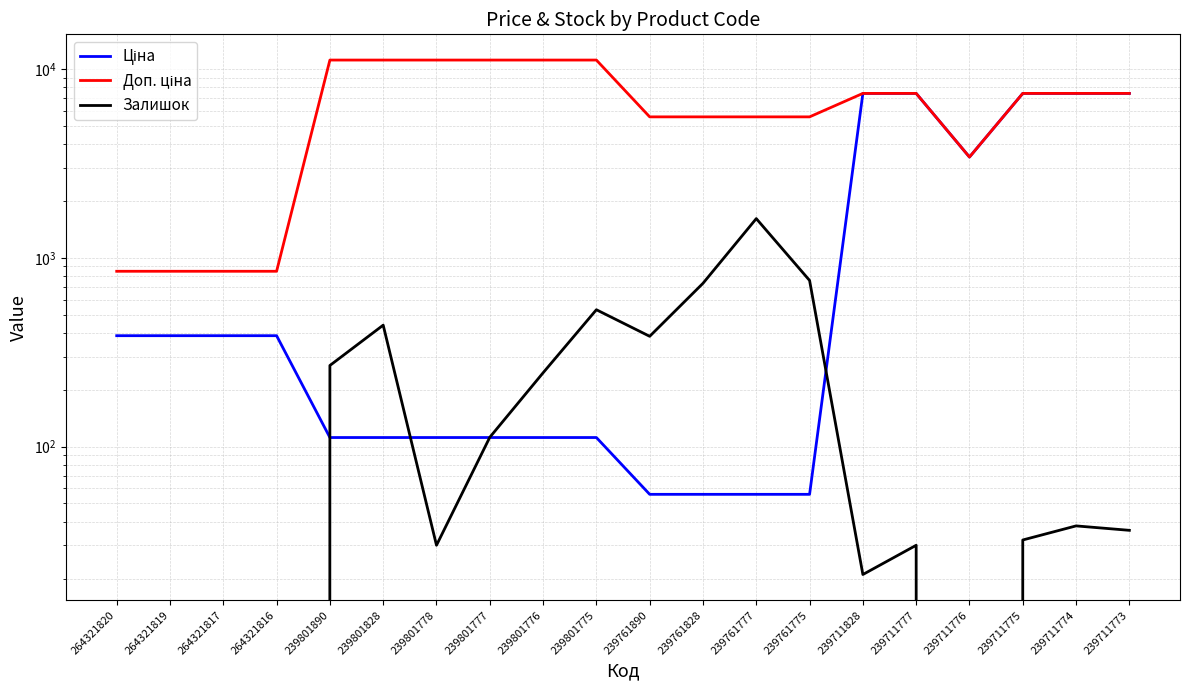

What is the approximate value of Ціна at 239711776?

3420.6